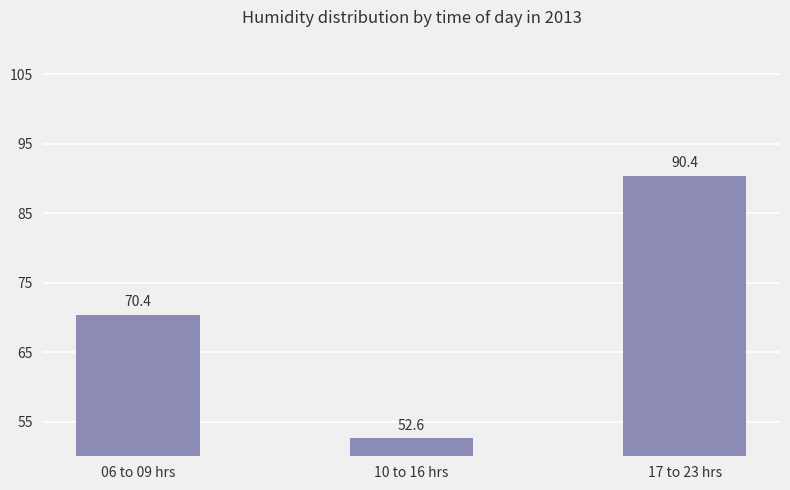

What is the approximate value at 10 to 16 hrs?

52.6